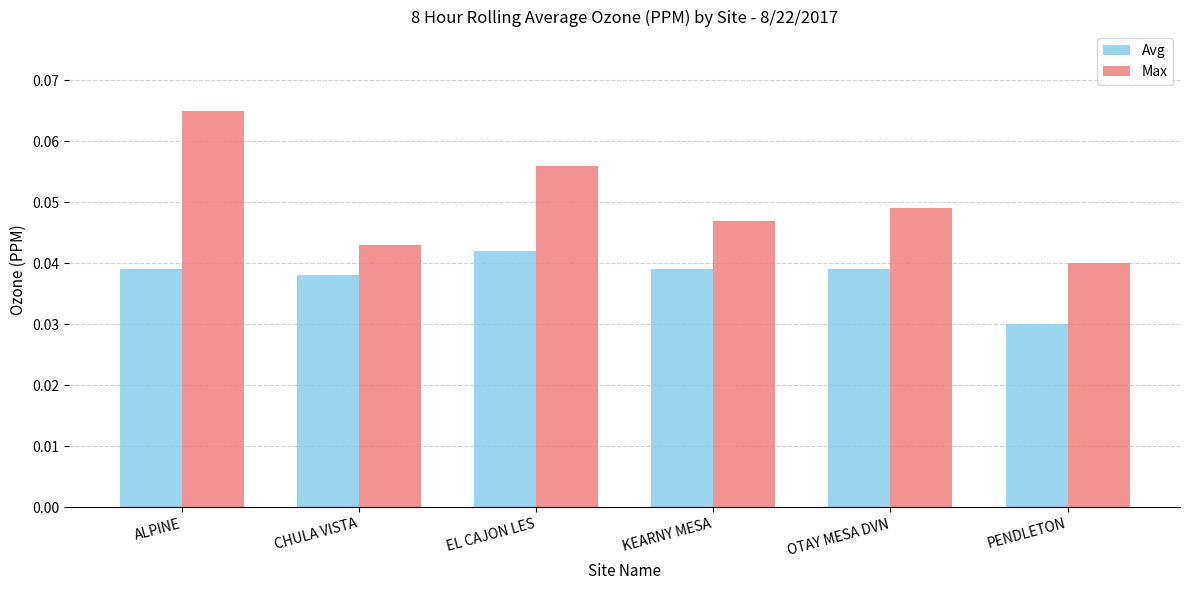

Does the chart contain stacked bars?

No